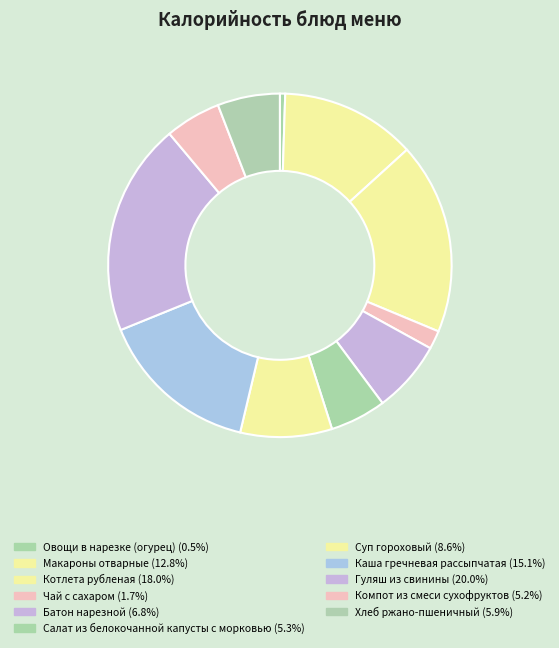

Do Овощи в нарезке (огурец) and Чай с сахаром together represent more than half of the pie?

No